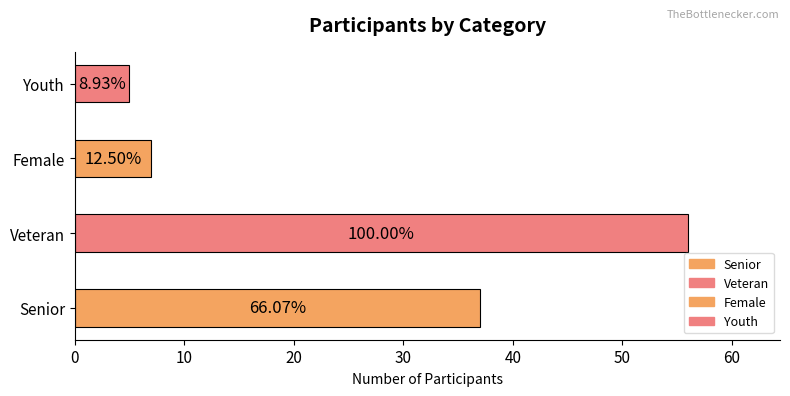

Reading left to right, extract all data points from this chart.

37	56	7	5